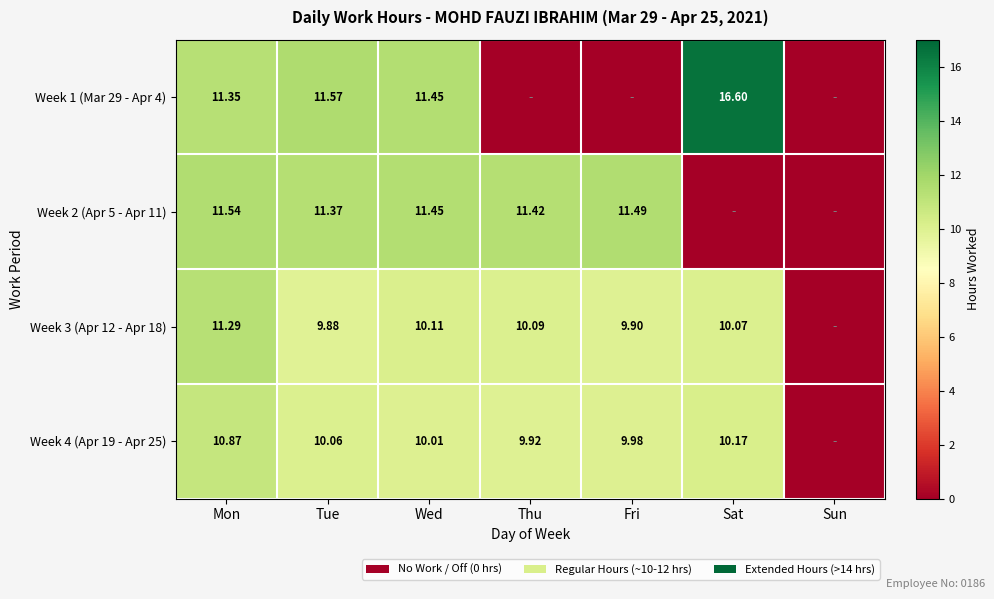

Is the value of Week 3 (Apr 12 - Apr 18) at Fri greater than the value of Week 4 (Apr 19 - Apr 25) at Mon?

No